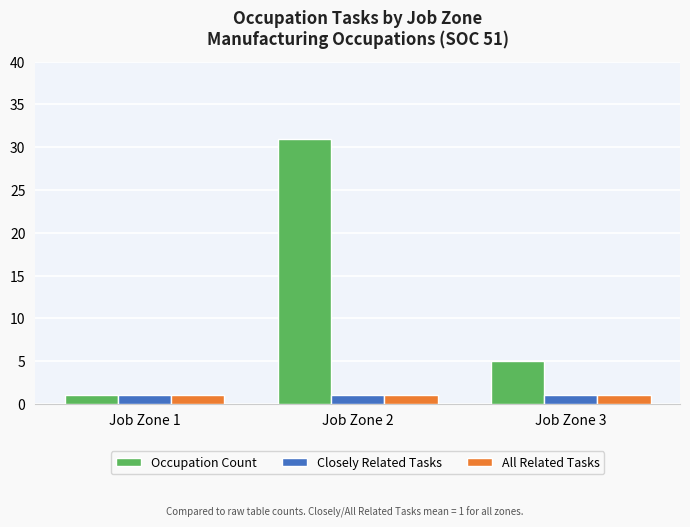

What are all the series names shown in the legend?

Occupation Count, Closely Related Tasks, All Related Tasks